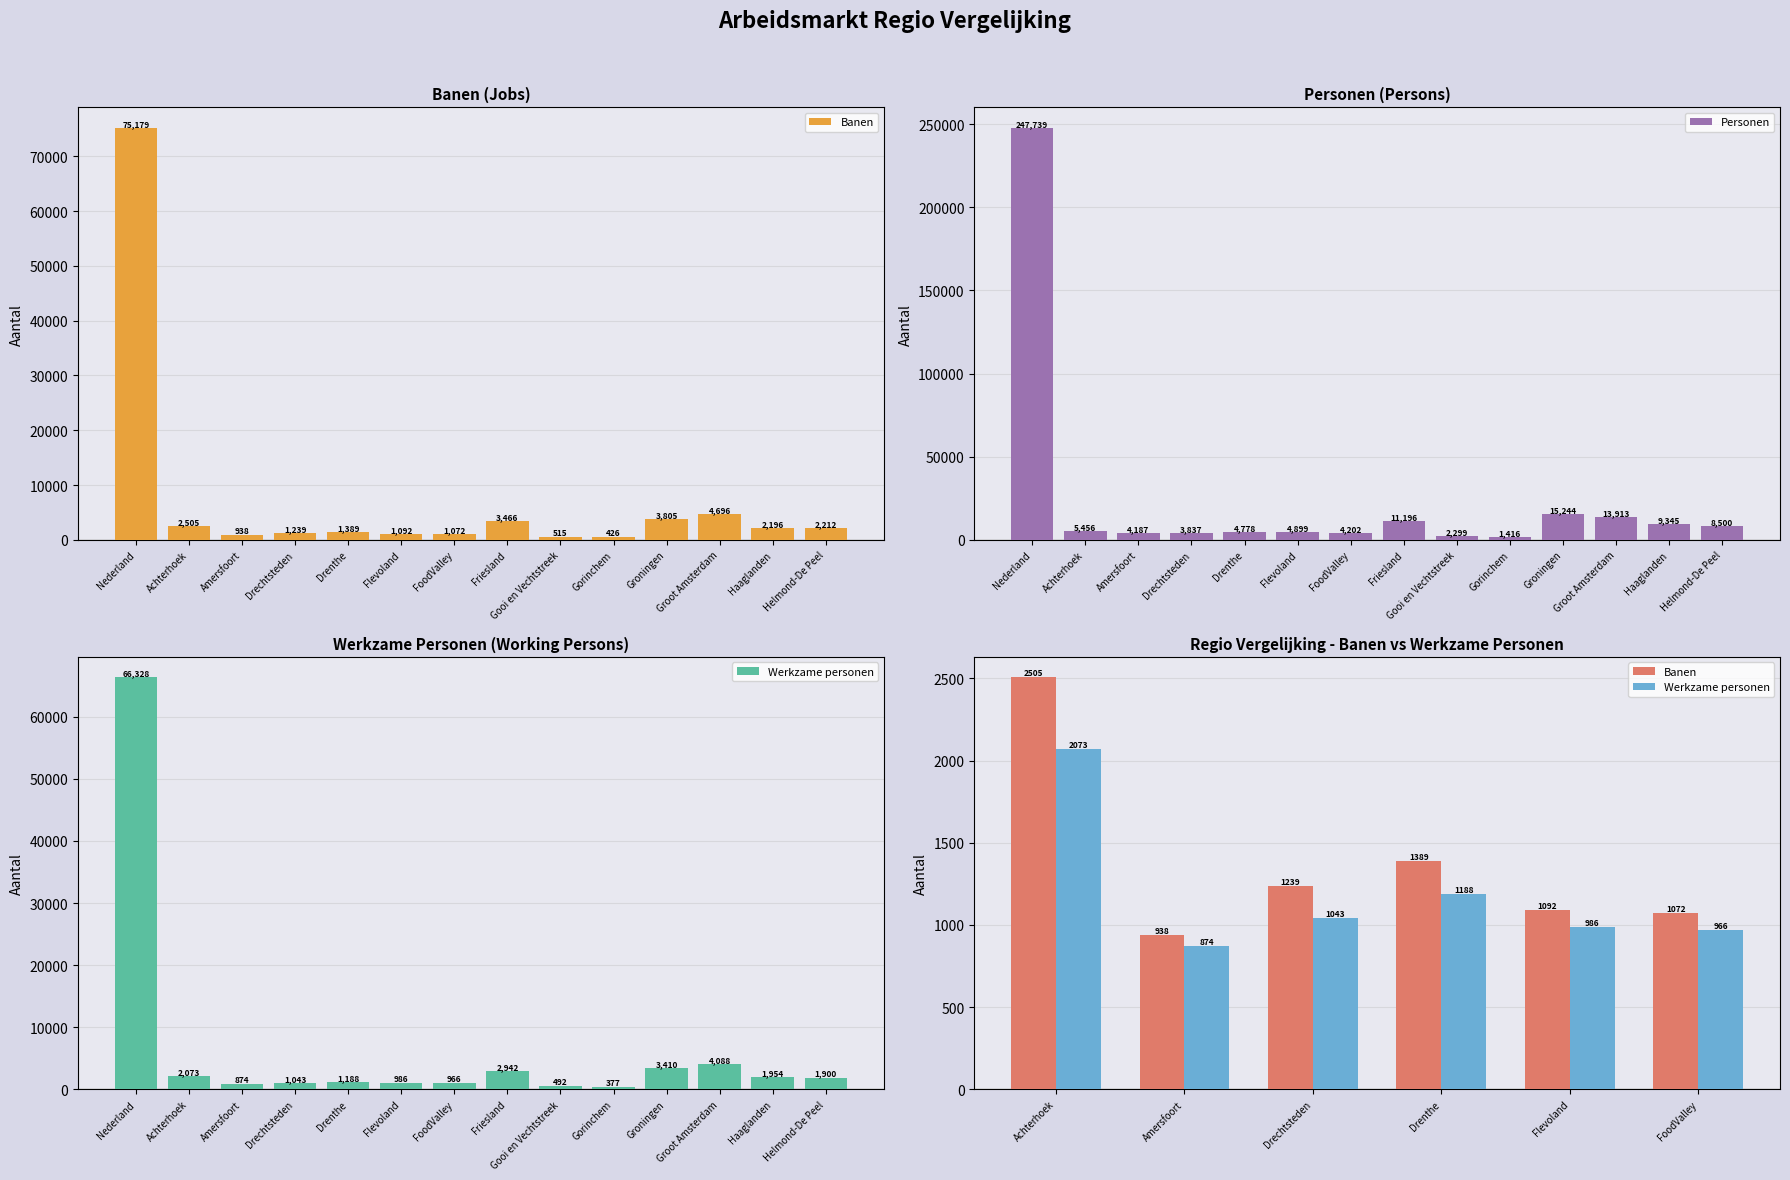

What value does the Personen series have at Flevoland, to the nearest 100?

4900